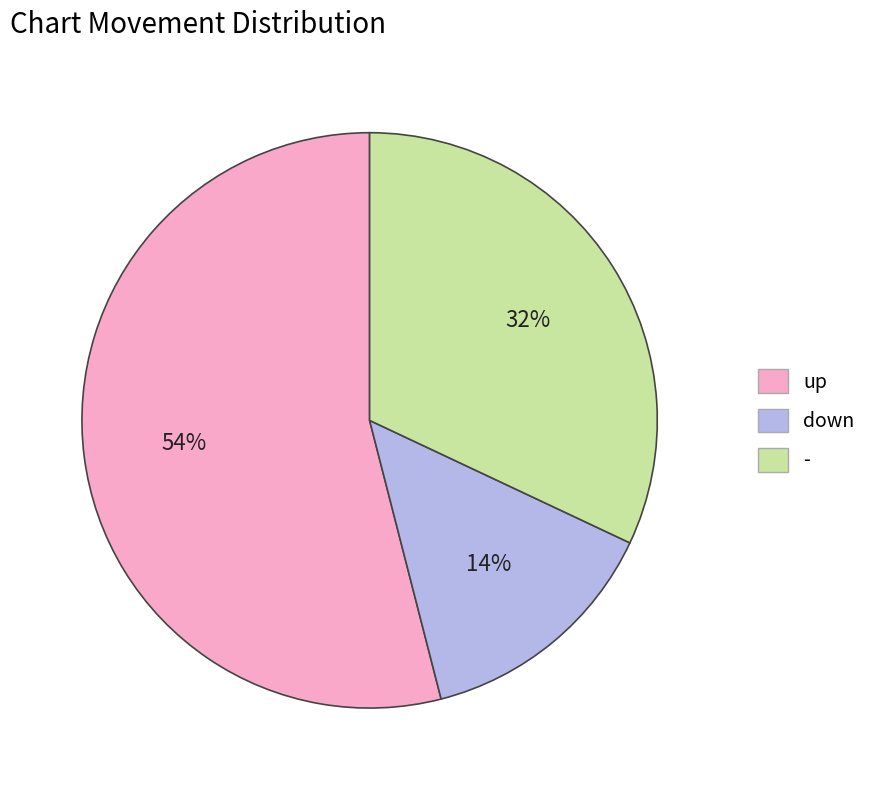

Is it true that - is 32% of the pie?

True